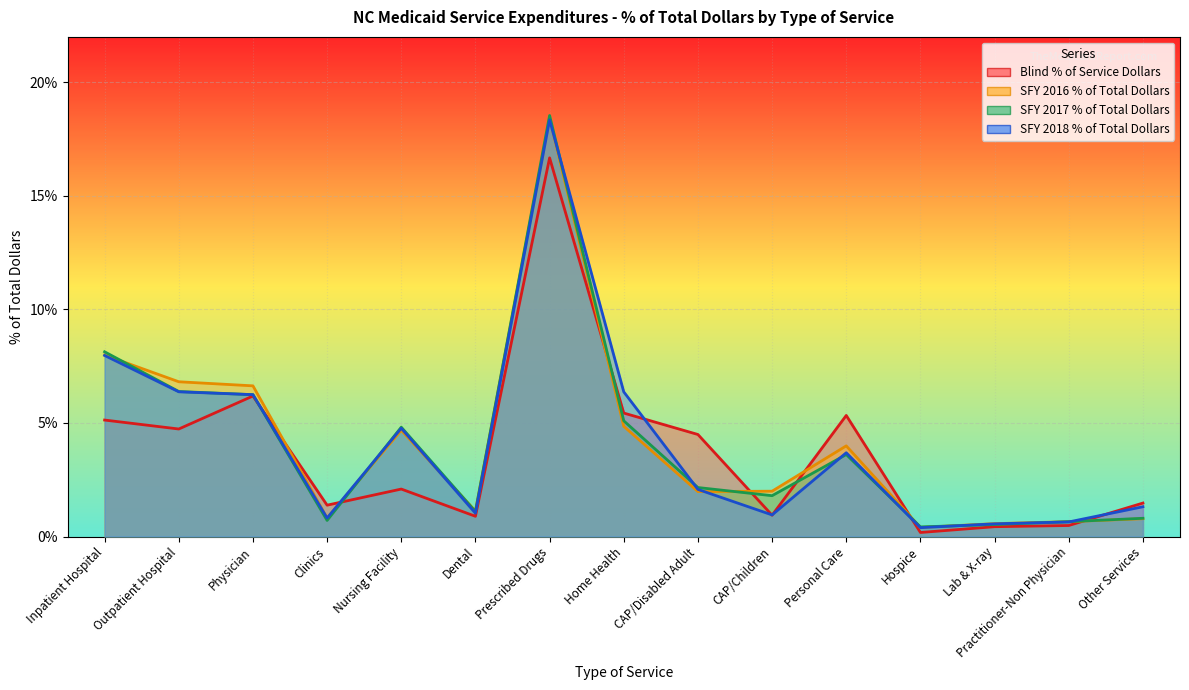

At which category does the chart reach its peak across all series?

Prescribed Drugs